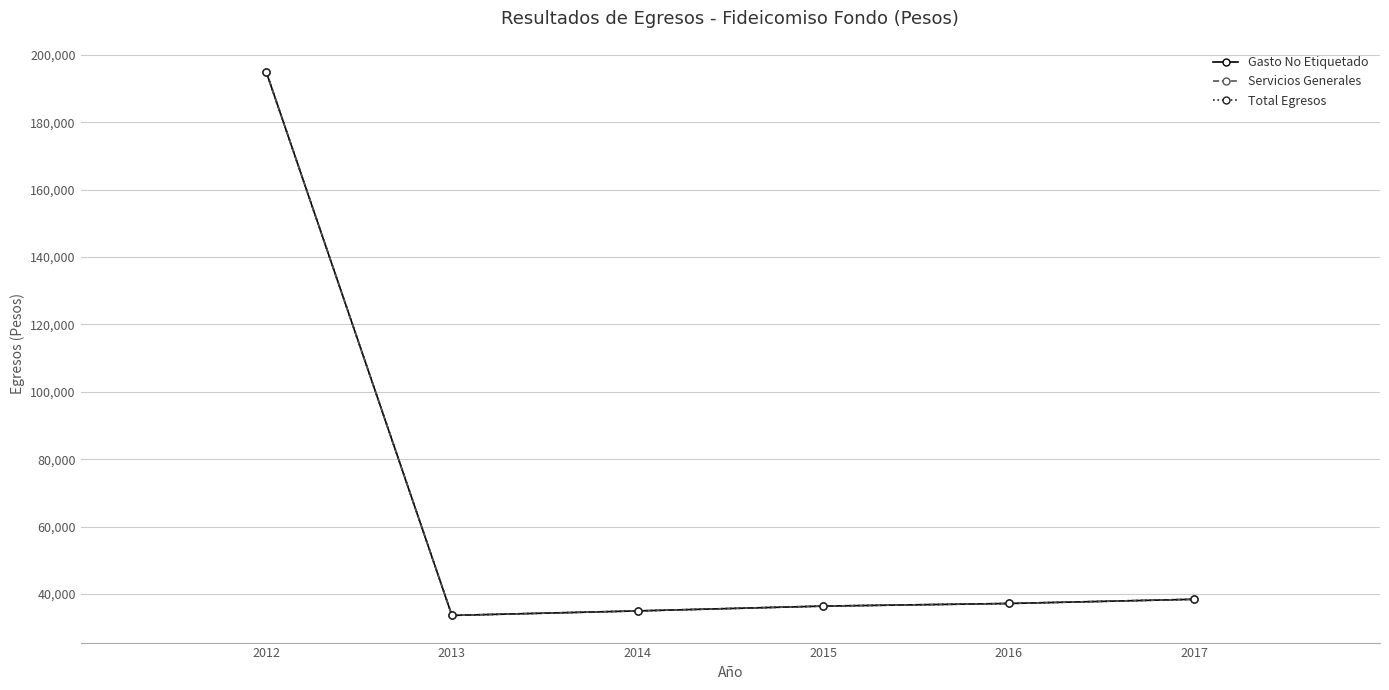

How many interior local valleys does the Servicios Generales series have?

1